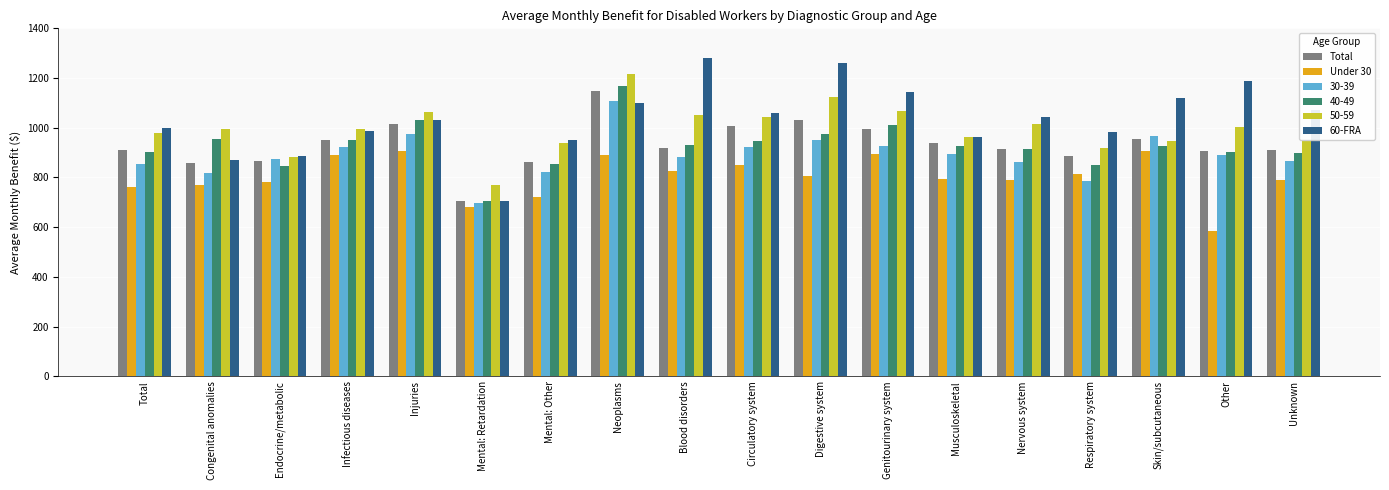

How many categories are shown in the chart?

18